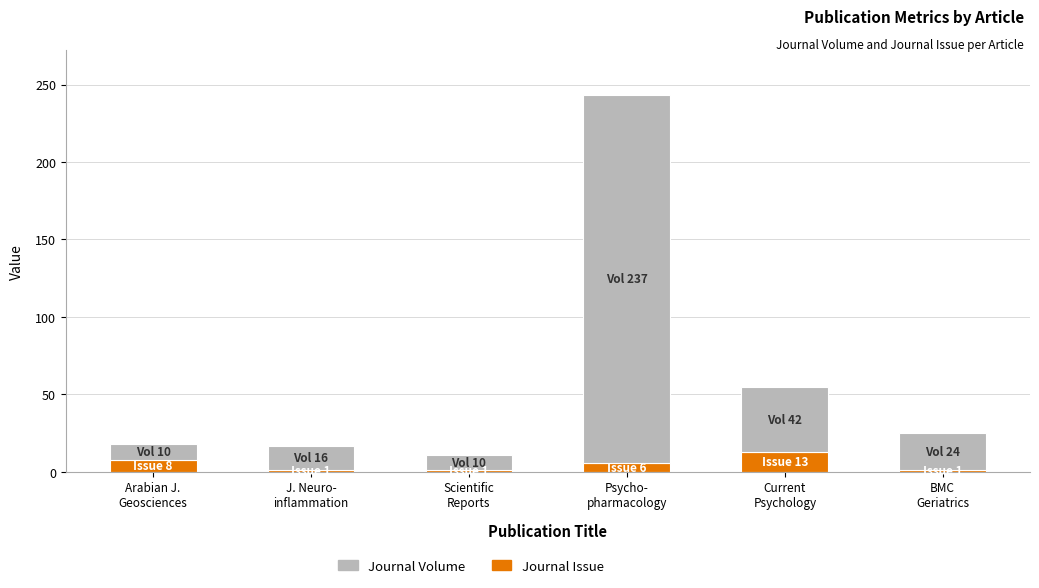

How many data points does each series have?

6